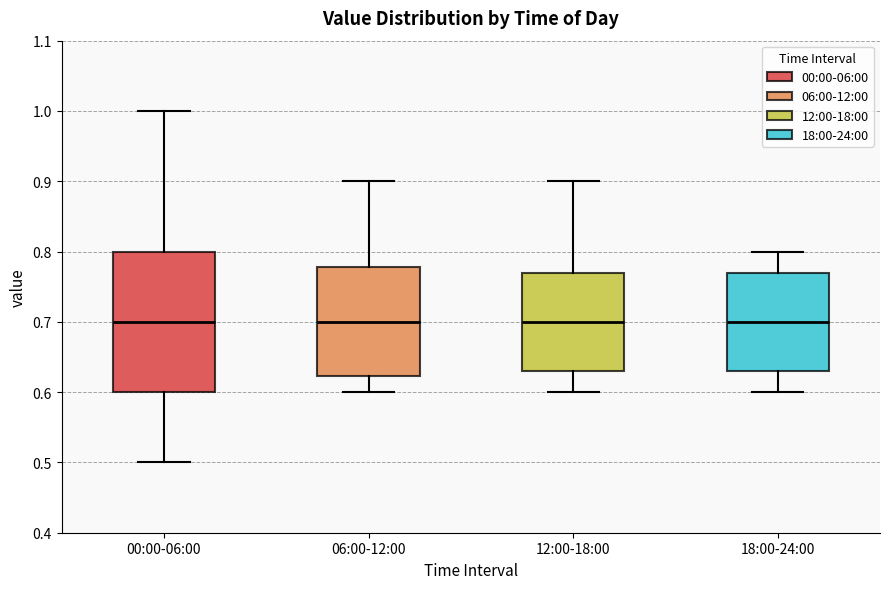

Reading left to right, read every box against the y-axis: the position of its median line, the range the box covers, and the ends of its whiskers. The values are not printed on the chart, so give them approximately, as read against the axis.

00:00-06:00: median 0.70, box 0.60 to 0.80, whiskers 0.50 to 1.00
06:00-12:00: median 0.70, box 0.62 to 0.78, whiskers 0.60 to 0.90
12:00-18:00: median 0.70, box 0.63 to 0.77, whiskers 0.60 to 0.90
18:00-24:00: median 0.70, box 0.63 to 0.77, whiskers 0.60 to 0.80